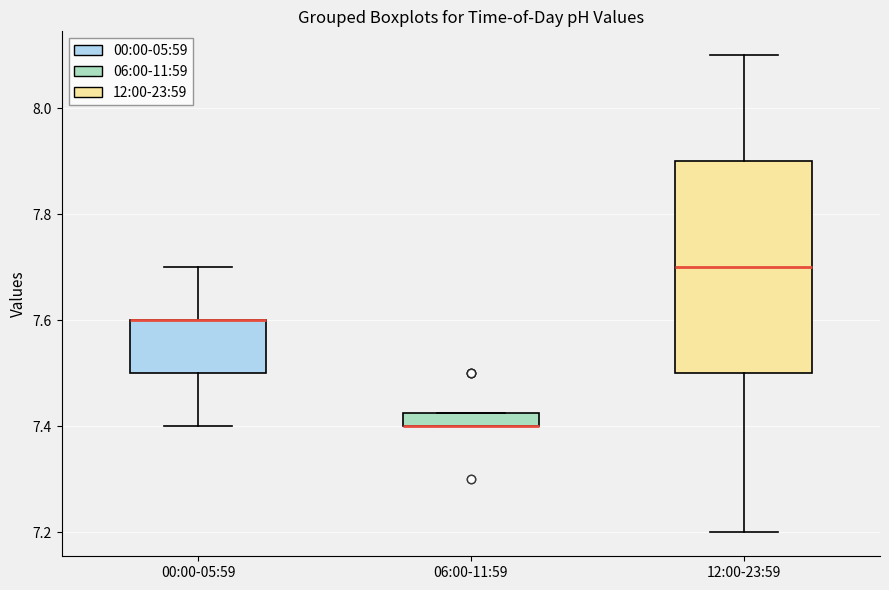

Comparing the boxes themselves (not the whiskers), which one is the tallest?

12:00-23:59